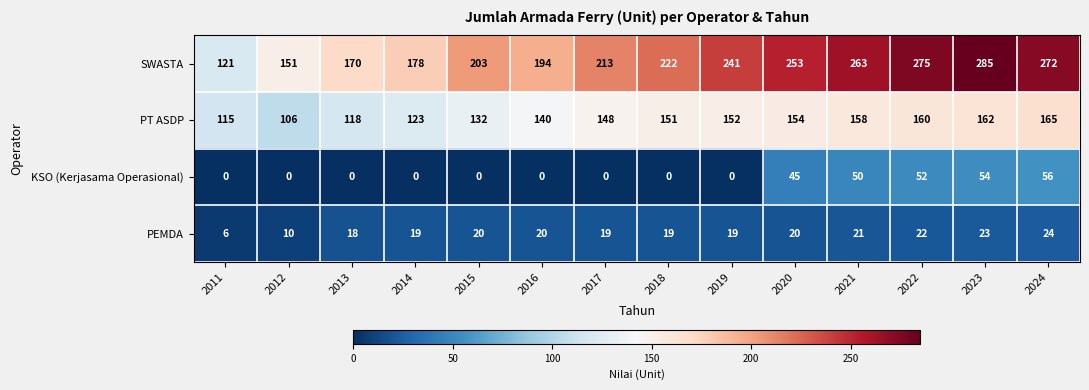

What is the difference between the maximum and minimum values in the KSO (Kerjasama Operasional) series?

56